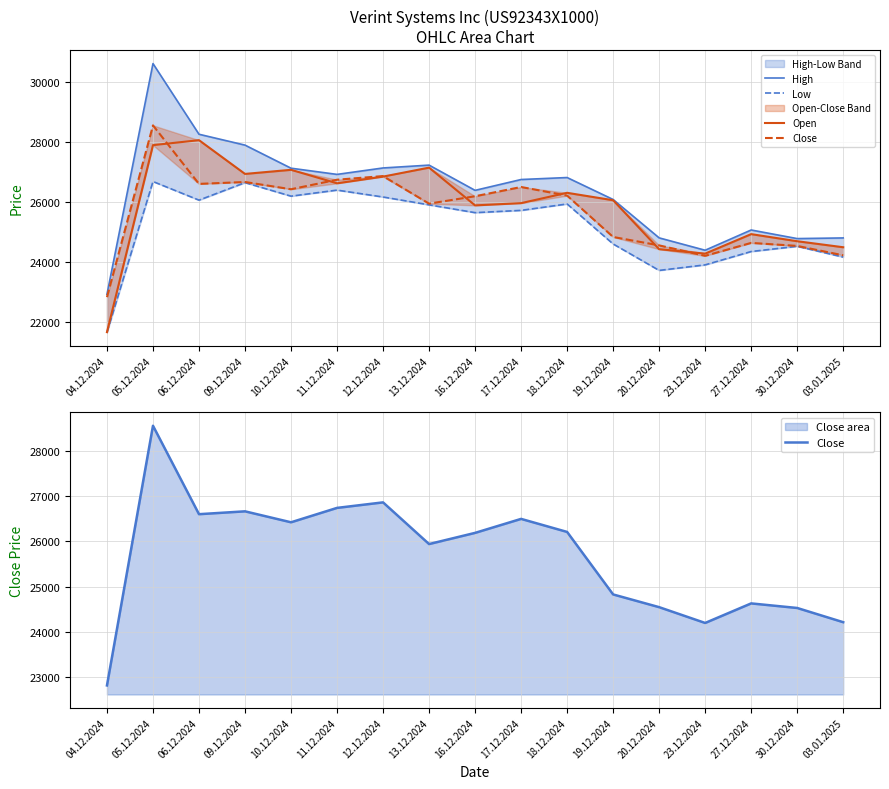

At which category does the chart reach its minimum across all series?

04.12.2024